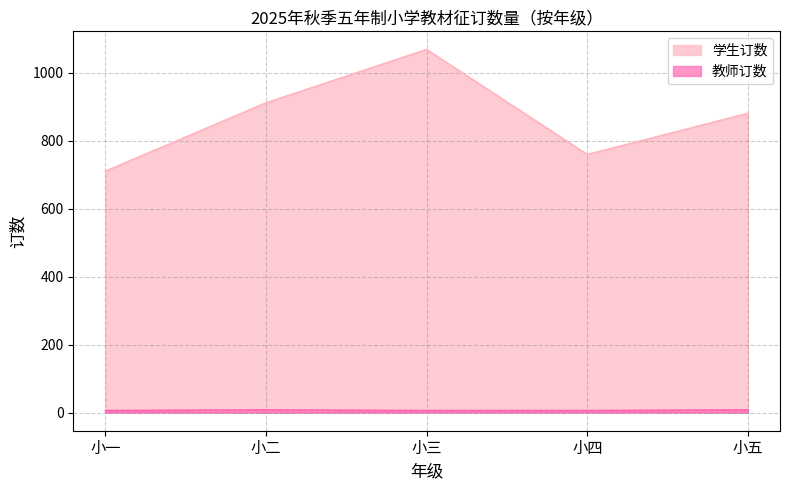

Is it true that 教师订数 equals 5 at 小二?

False